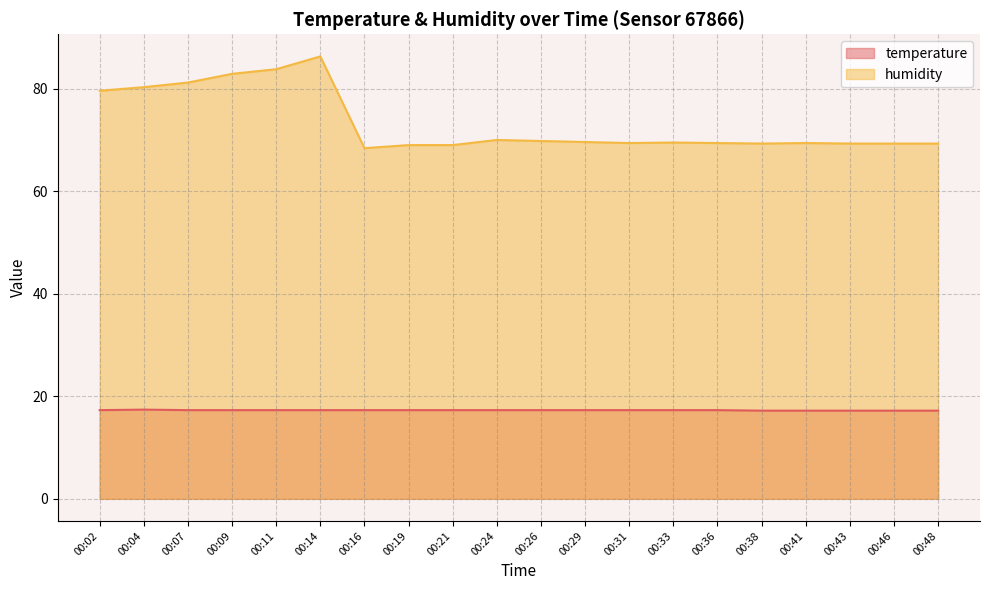

True or false: humidity has more than 1 points higher than both neighbors.

True